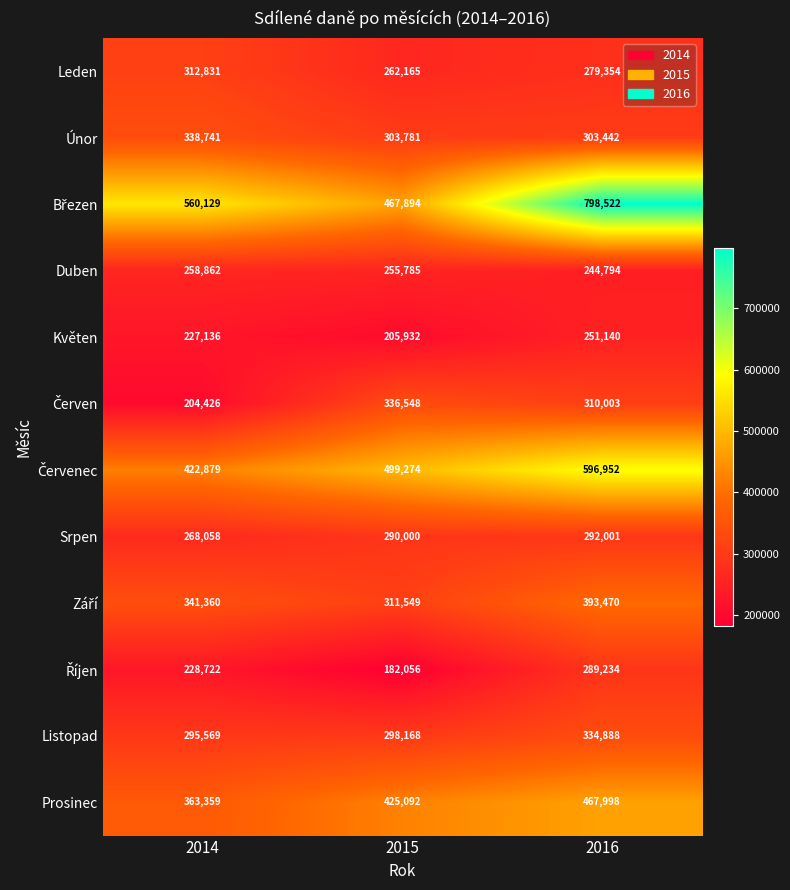

Count the number of categories in the chart.

3